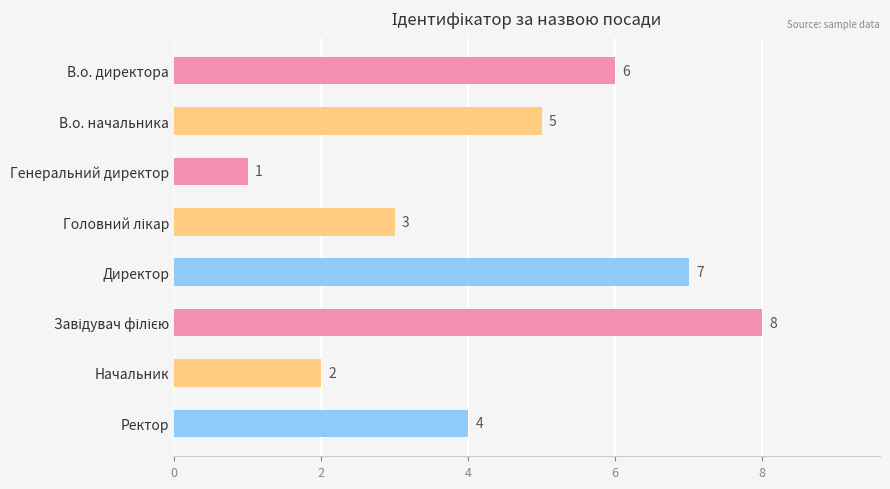

What is the difference between the maximum and minimum values?

7